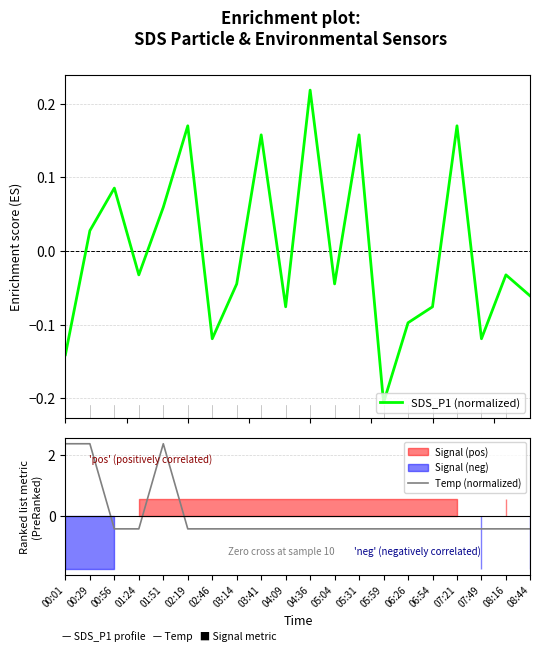

List the labels in order of SDS_P1 (normalized) value, largest first.

04:36, 02:19, 07:21, 03:41, 05:31, 00:56, 01:51, 00:29, 01:24, 08:16, 03:14, 05:04, 08:44, 04:09, 06:54, 06:26, 02:46, 07:49, 00:01, 05:59